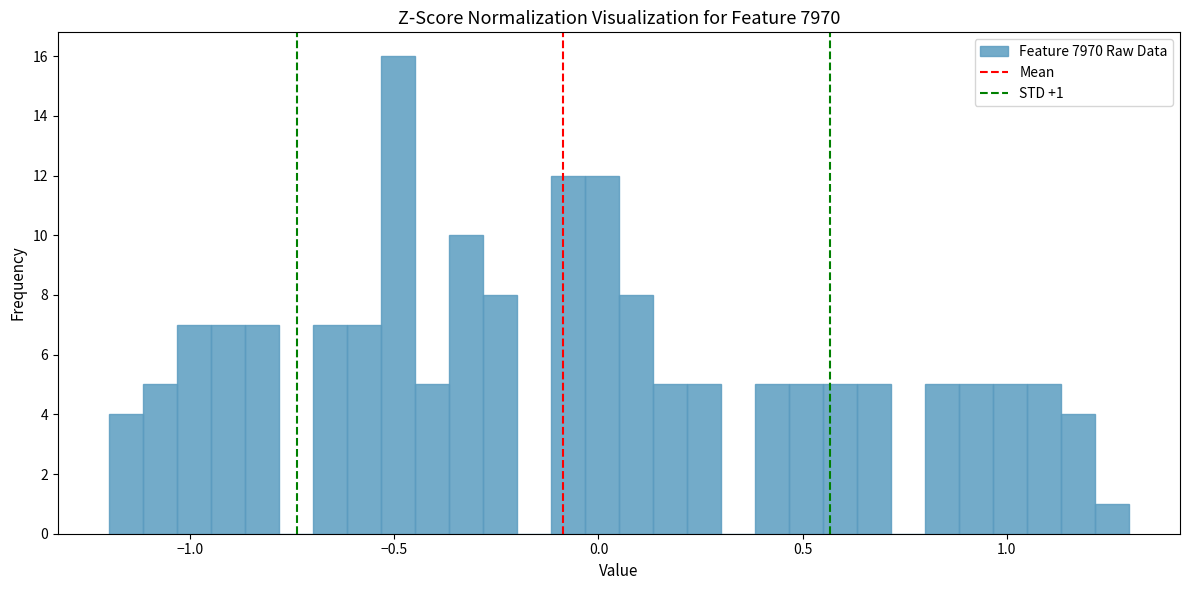

Around what value on the x-axis is the tallest bar? Give the approximate position of its centre, as read against the axis.

-0.50